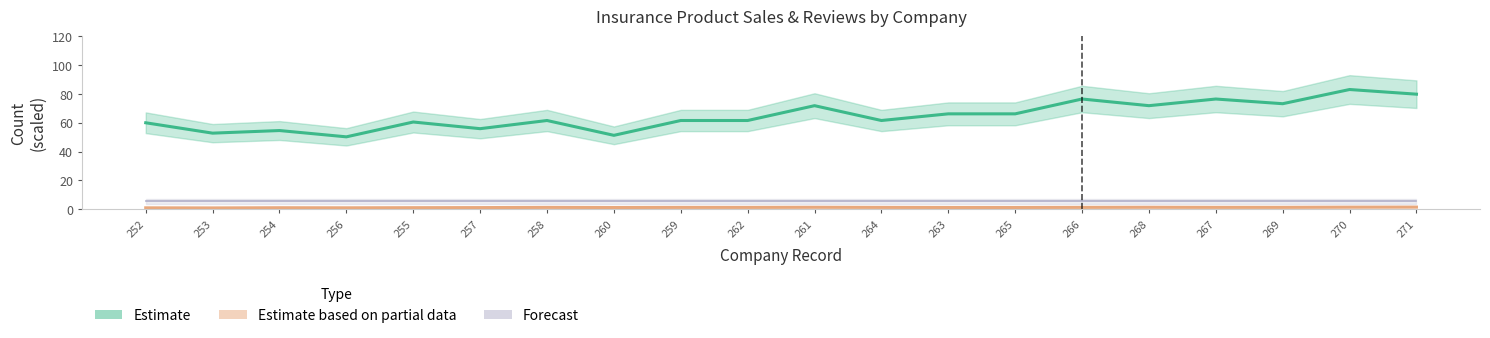

Which series has the largest total across all categories?

Estimate